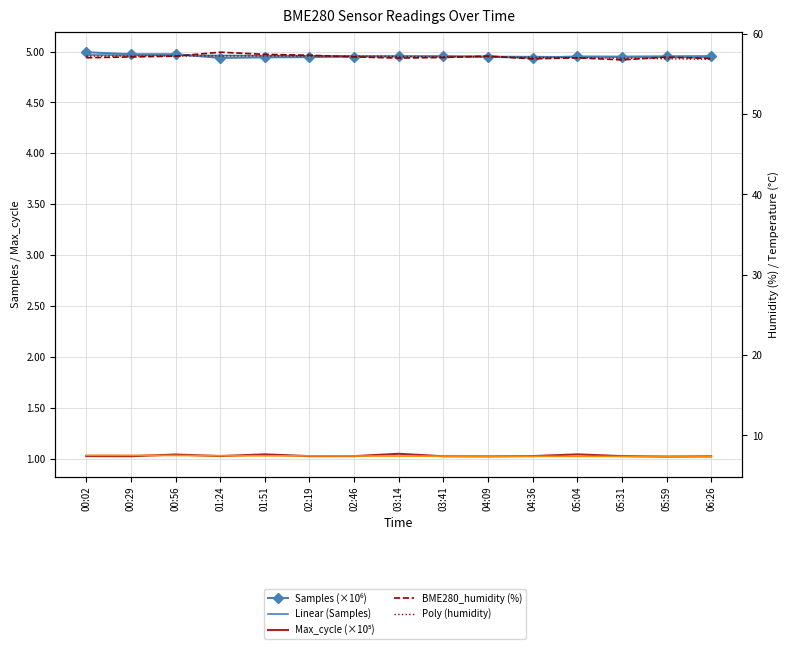

List the labels in order of BME280_humidity (%) value, smallest first.

05:31, 04:36, 06:26, 03:14, 05:04, 00:02, 03:41, 05:59, 00:29, 02:46, 00:56, 04:09, 02:19, 01:51, 01:24